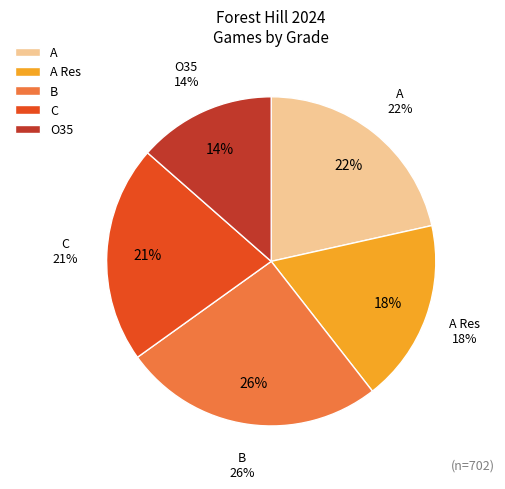

The 2 slice represents 1% of the pie. True or false?

False